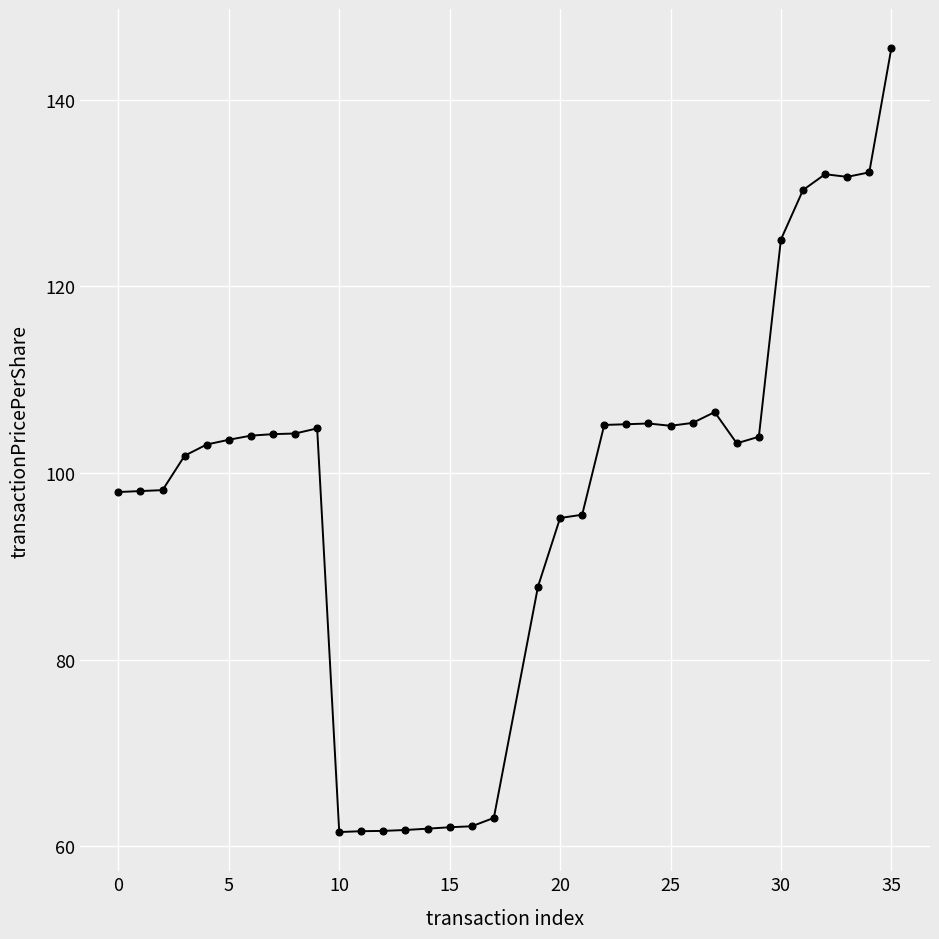

What is the average value?

98.0